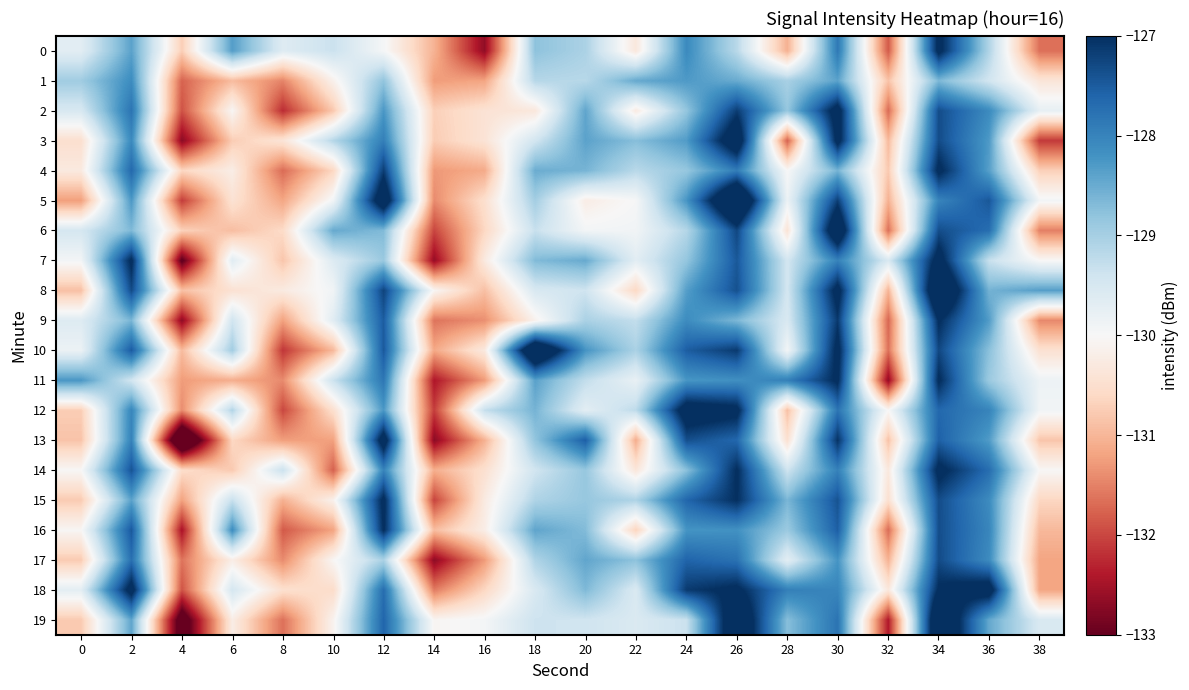

Reading left to right, list all the values displayed in this chart.

0: 0=-129.7	2=-128.4	4=-130.7	6=-128.3	8=-129.6	10=-129.3	12=-130.0	14=-131.0	16=-132.7	18=-128.8	20=-129.1	22=-130.3	24=-128.1	26=-129.2	28=-131.1	30=-127.9	32=-131.8	34=-126.8	36=-129.1	38=-131.7
1: 0=-128.9	2=-128.1	4=-131.8	6=-130.9	8=-131.5	10=-130.1	12=-128.8	14=-131.3	16=-131.2	18=-129.2	20=-129.2	22=-128.5	24=-128.3	26=-128.5	28=-129.0	30=-128.4	32=-130.9	34=-128.7	36=-129.4	38=-130.4
2: 0=-129.5	2=-127.8	4=-131.9	6=-130.0	8=-132.2	10=-130.8	12=-128.3	14=-130.7	16=-130.4	18=-130.3	20=-128.4	22=-130.3	24=-128.8	26=-127.2	28=-128.8	30=-126.7	32=-131.7	34=-127.3	36=-128.1	38=-129.7
3: 0=-130.5	2=-128.1	4=-132.7	6=-130.8	8=-130.4	10=-129.1	12=-127.9	14=-130.8	16=-130.4	18=-129.4	20=-128.4	22=-128.7	24=-128.3	26=-126.4	28=-131.8	30=-126.8	32=-131.0	34=-127.3	36=-128.3	38=-132.1
4: 0=-130.3	2=-127.7	4=-130.6	6=-130.2	8=-131.7	10=-130.6	12=-127.2	14=-131.3	16=-131.1	18=-128.5	20=-128.6	22=-129.2	24=-128.8	26=-127.9	28=-130.0	30=-128.6	32=-130.8	34=-126.9	36=-128.4	38=-130.7
5: 0=-131.2	2=-128.3	4=-132.1	6=-130.4	8=-131.2	10=-129.9	12=-126.4	14=-131.4	16=-130.5	18=-129.0	20=-130.2	22=-130.0	24=-128.2	26=-125.7	28=-129.8	30=-127.2	32=-131.1	34=-128.0	36=-127.5	38=-129.9
6: 0=-129.5	2=-128.7	4=-130.7	6=-130.9	8=-130.6	10=-128.5	12=-128.7	14=-132.0	16=-130.6	18=-129.3	20=-129.9	22=-129.9	24=-129.1	26=-127.3	28=-130.4	30=-126.2	32=-131.7	34=-127.3	36=-127.7	38=-131.5
7: 0=-129.9	2=-126.9	4=-133.1	6=-129.7	8=-130.8	10=-129.6	12=-128.9	14=-132.6	16=-130.3	18=-128.7	20=-128.5	22=-129.7	24=-128.8	26=-127.5	28=-129.4	30=-128.0	32=-129.5	34=-126.7	36=-129.3	38=-130.0
8: 0=-130.9	2=-127.3	4=-130.9	6=-130.5	8=-130.3	10=-129.9	12=-127.2	14=-130.0	16=-130.9	18=-129.5	20=-129.4	22=-130.6	24=-128.3	26=-127.4	28=-129.5	30=-126.8	32=-131.0	34=-125.9	36=-128.6	38=-128.3
9: 0=-129.6	2=-128.6	4=-132.7	6=-129.4	8=-131.2	10=-129.7	12=-127.5	14=-131.6	16=-131.4	18=-130.1	20=-129.0	22=-129.3	24=-128.1	26=-128.6	28=-129.5	30=-127.1	32=-131.7	34=-127.0	36=-128.3	38=-131.4
10: 0=-129.8	2=-127.5	4=-130.9	6=-129.0	8=-132.1	10=-131.0	12=-127.5	14=-131.1	16=-130.3	18=-125.8	20=-128.2	22=-129.0	24=-127.5	26=-127.1	28=-129.9	30=-126.8	32=-131.6	34=-127.3	36=-128.8	38=-130.5
11: 0=-128.3	2=-129.4	4=-131.3	6=-131.1	8=-131.4	10=-129.4	12=-127.8	14=-132.4	16=-131.3	18=-128.4	20=-129.3	22=-129.8	24=-128.2	26=-128.2	28=-128.0	30=-126.9	32=-132.6	34=-126.9	36=-128.9	38=-129.8
12: 0=-130.7	2=-128.0	4=-131.4	6=-129.1	8=-132.0	10=-130.5	12=-128.3	14=-132.1	16=-129.3	18=-128.6	20=-129.7	22=-129.2	24=-126.6	26=-126.8	28=-130.9	30=-127.8	32=-130.0	34=-127.6	36=-128.0	38=-129.9
13: 0=-130.9	2=-128.0	4=-134.4	6=-130.6	8=-131.2	10=-131.2	12=-126.6	14=-132.7	16=-131.1	18=-128.8	20=-127.5	22=-131.1	24=-127.4	26=-127.6	28=-130.5	30=-127.0	32=-130.9	34=-127.6	36=-128.3	38=-130.8
14: 0=-130.0	2=-127.4	4=-130.5	6=-130.8	8=-129.3	10=-131.8	12=-128.0	14=-131.1	16=-130.5	18=-129.4	20=-128.8	22=-130.3	24=-128.8	26=-127.0	28=-129.4	30=-128.0	32=-130.3	34=-126.8	36=-127.7	38=-130.0
15: 0=-130.8	2=-128.4	4=-131.2	6=-129.3	8=-131.1	10=-130.1	12=-126.9	14=-132.0	16=-130.3	18=-129.1	20=-128.9	22=-129.1	24=-127.6	26=-127.0	28=-128.6	30=-127.4	32=-130.5	34=-127.3	36=-128.1	38=-130.6
16: 0=-130.0	2=-127.5	4=-132.5	6=-128.1	8=-131.8	10=-131.2	12=-127.0	14=-130.9	16=-130.2	18=-128.4	20=-128.7	22=-130.7	24=-128.2	26=-128.2	28=-128.9	30=-127.5	32=-131.7	34=-127.3	36=-128.0	38=-131.0
17: 0=-130.8	2=-127.7	4=-131.6	6=-130.2	8=-131.4	10=-130.0	12=-129.0	14=-132.7	16=-131.3	18=-129.1	20=-128.4	22=-128.8	24=-127.6	26=-127.8	28=-129.7	30=-128.2	32=-131.0	34=-127.3	36=-128.1	38=-131.2
18: 0=-129.7	2=-126.7	4=-131.9	6=-129.5	8=-130.5	10=-130.5	12=-127.7	14=-131.6	16=-130.6	18=-129.5	20=-128.7	22=-129.6	24=-127.1	26=-126.9	28=-127.9	30=-128.0	32=-130.3	34=-126.9	36=-126.6	38=-131.2
19: 0=-130.8	2=-128.4	4=-133.5	6=-130.2	8=-131.7	10=-130.1	12=-127.6	14=-130.1	16=-129.9	18=-129.4	20=-129.4	22=-129.6	24=-129.3	26=-126.2	28=-128.7	30=-127.8	32=-132.4	34=-126.0	36=-128.5	38=-129.5